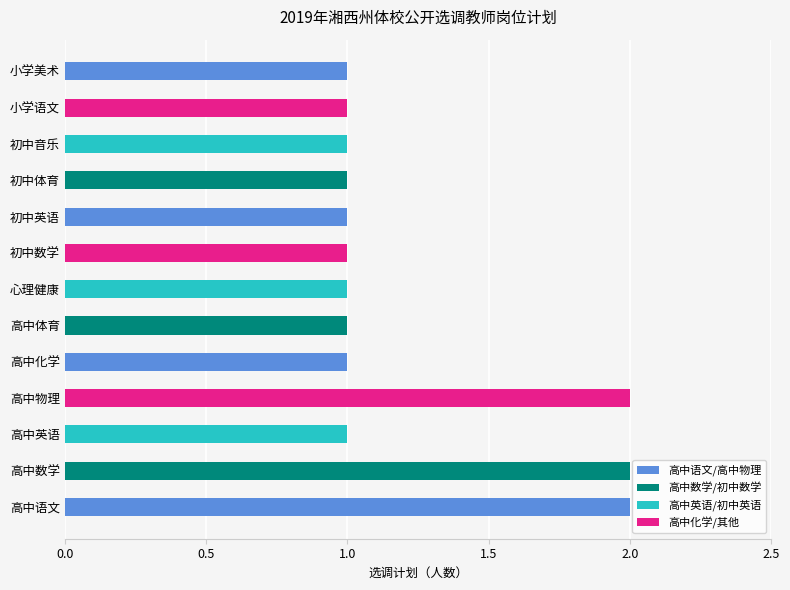

Is it true that the value at 心理健康 is 1?

True